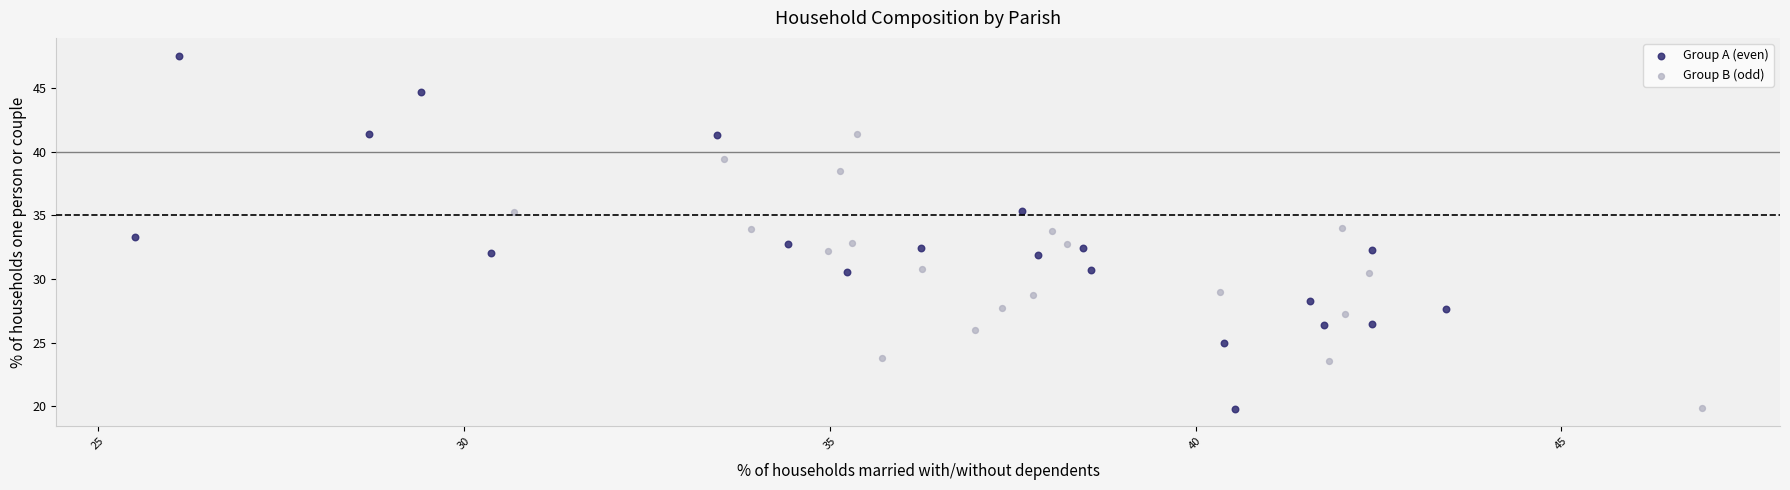

Which series reaches the maximum Y coordinate?

Group A (even)